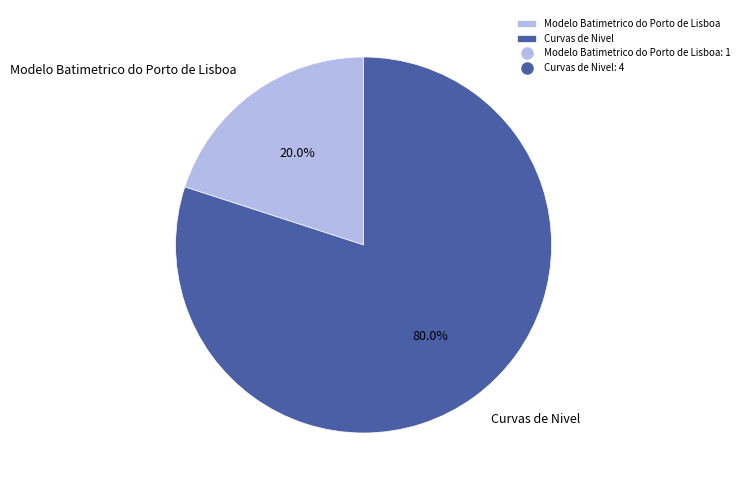

How many slices are in this pie chart?

2